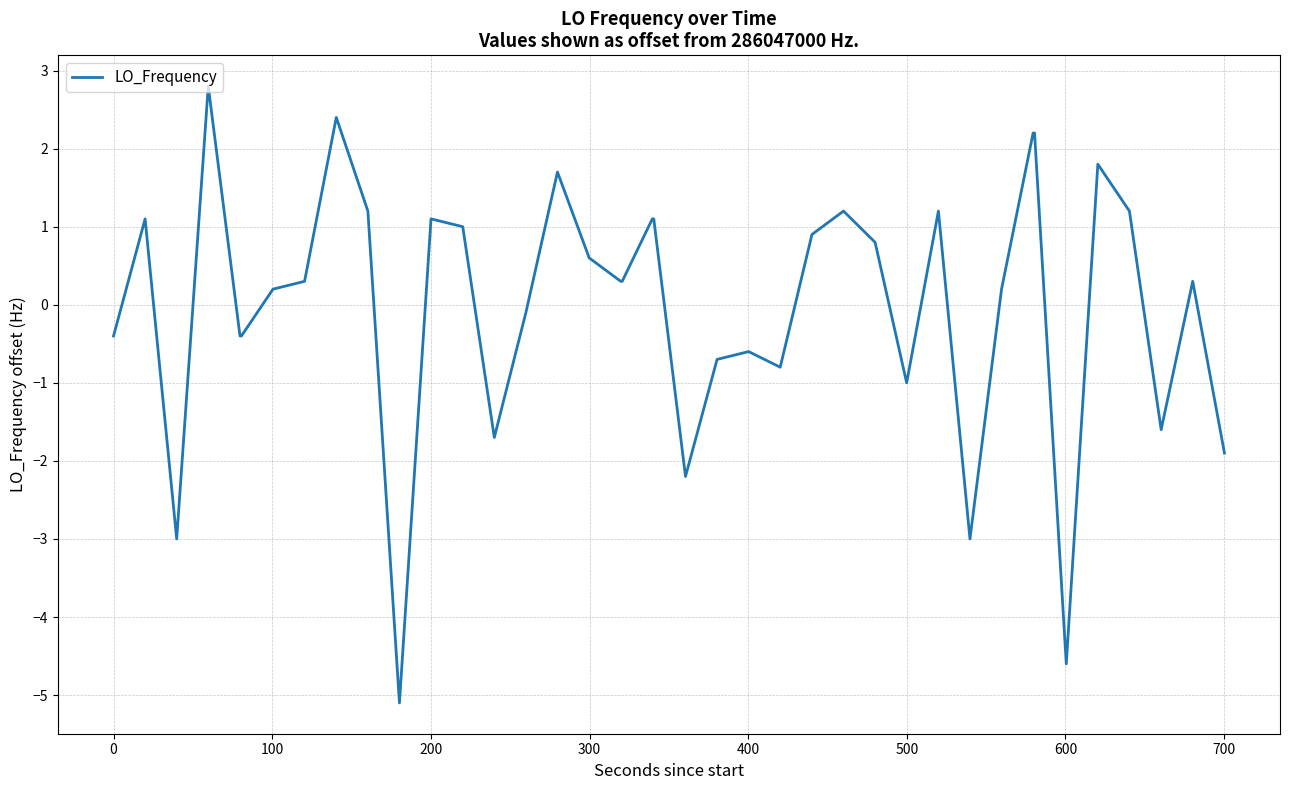

What is the smallest value displayed?

-5.1